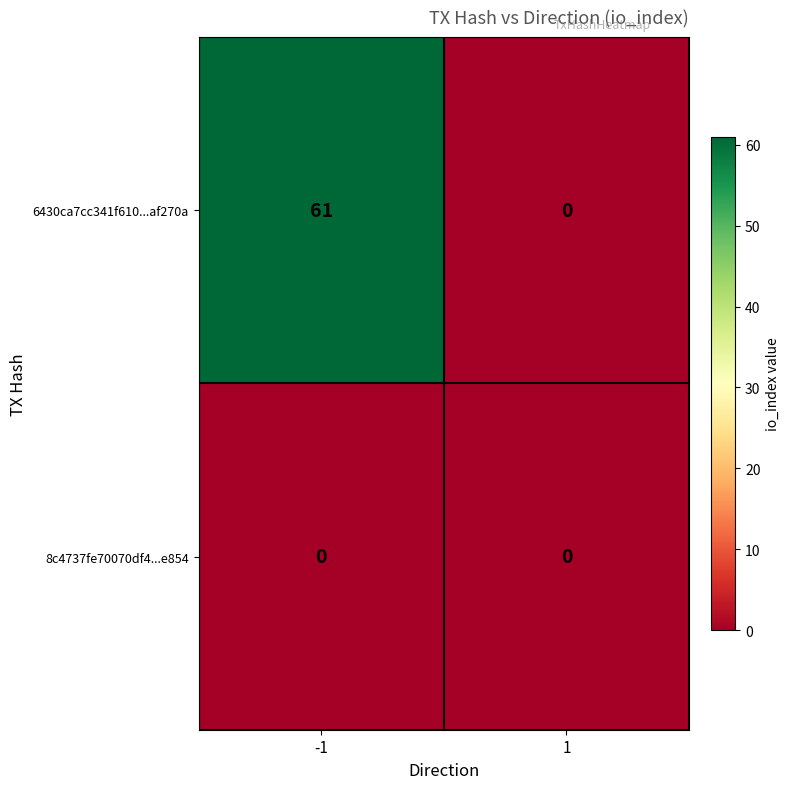

Rank the series by their maximum value, from highest to lowest.

6430ca7cc341f610...af270a, 8c4737fe70070df4...e854